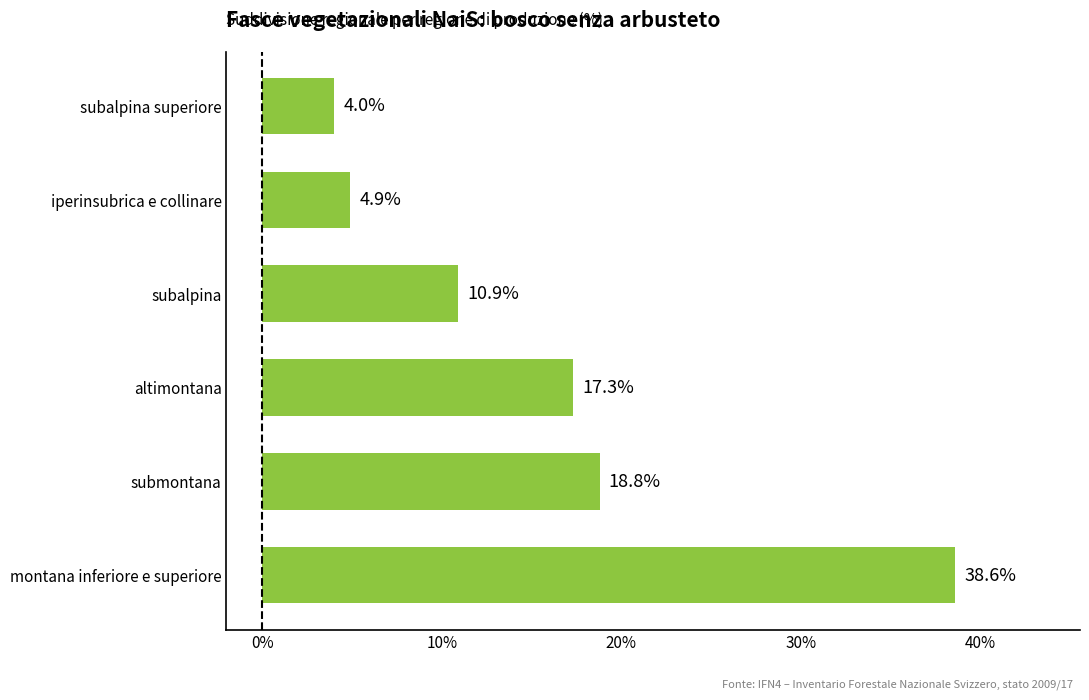

List the labels in order of value, largest first.

montana inferiore e superiore, submontana, altimontana, subalpina, iperinsubrica e collinare, subalpina superiore